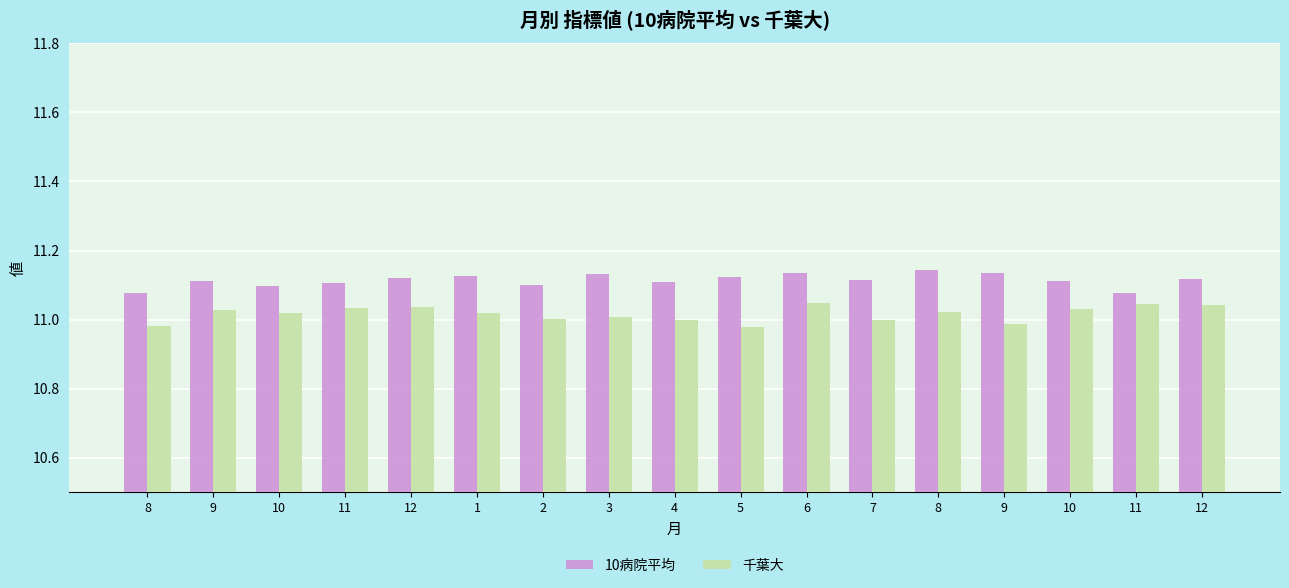

Are the bars horizontal?

No